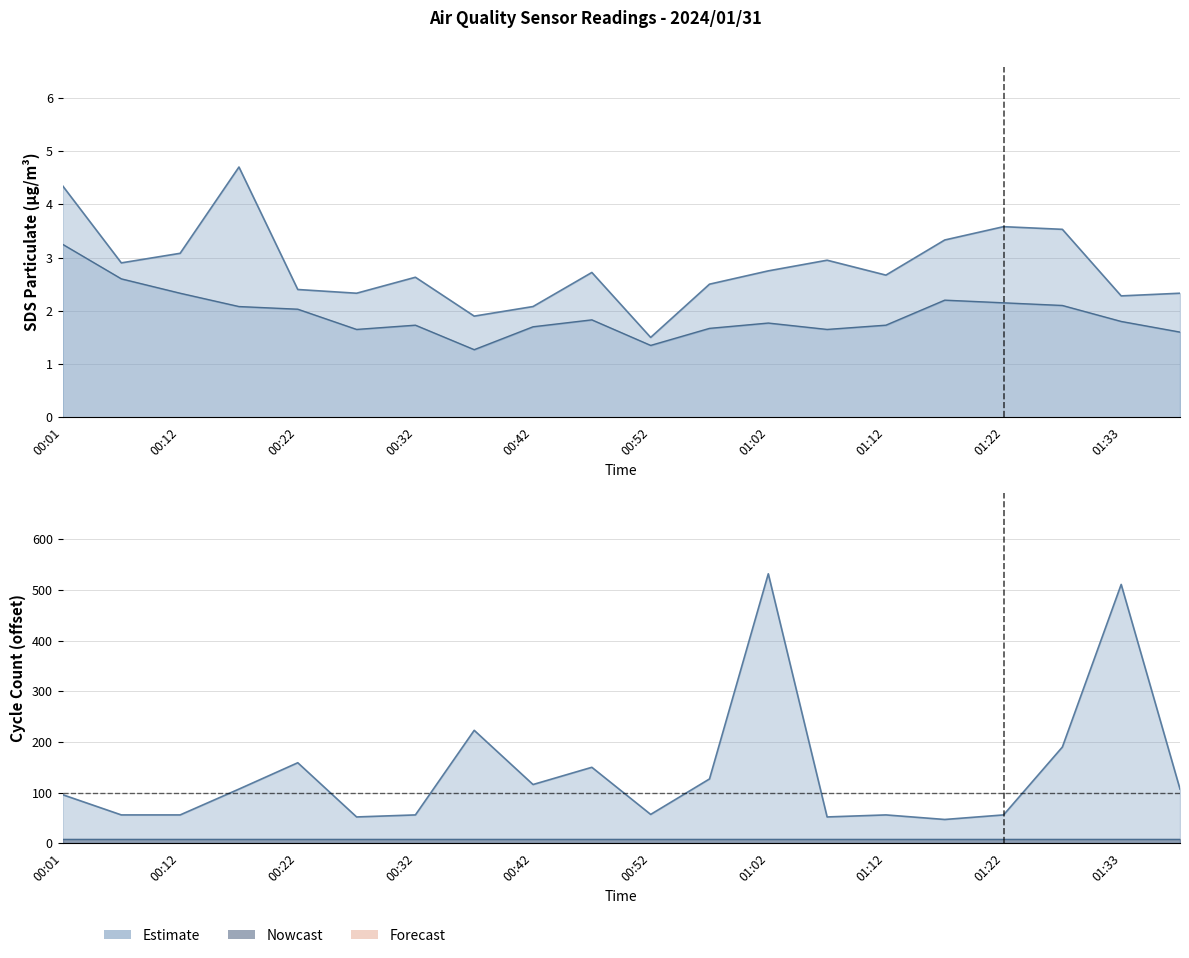

Rank the series at 01:28 from lowest to highest value.

SDS_P2, SDS_P1, Max_cycle